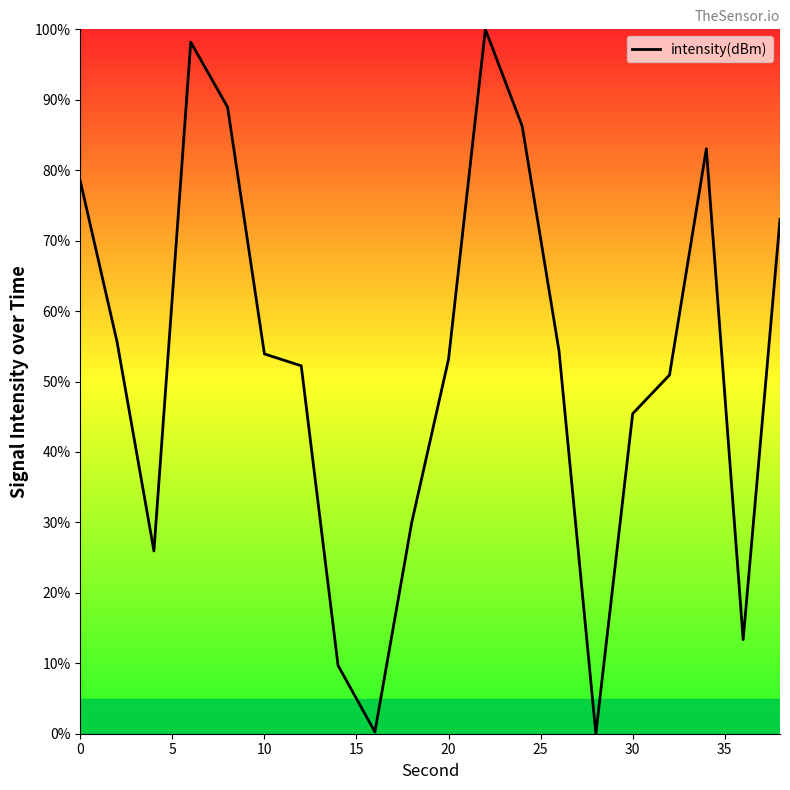

What is the difference between the maximum and minimum values?

100.0